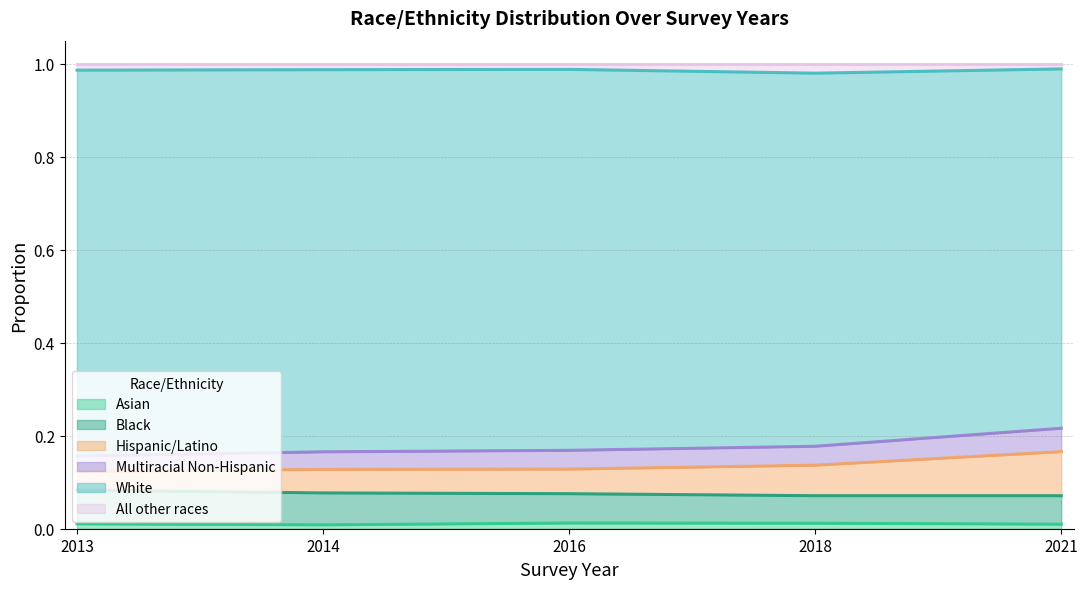

What are all the series names shown in the legend?

Asian, Black, Hispanic/Latino, Multiracial Non-Hispanic, White, All other races